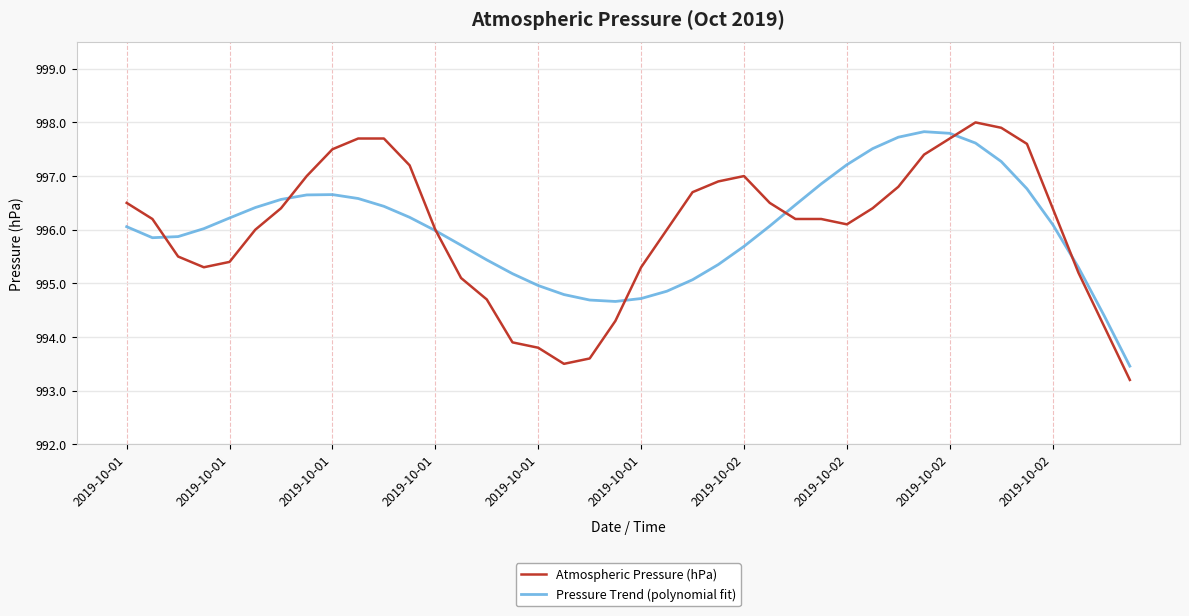

Which series has the widest spread of values?

Atmospheric Pressure (hPa)